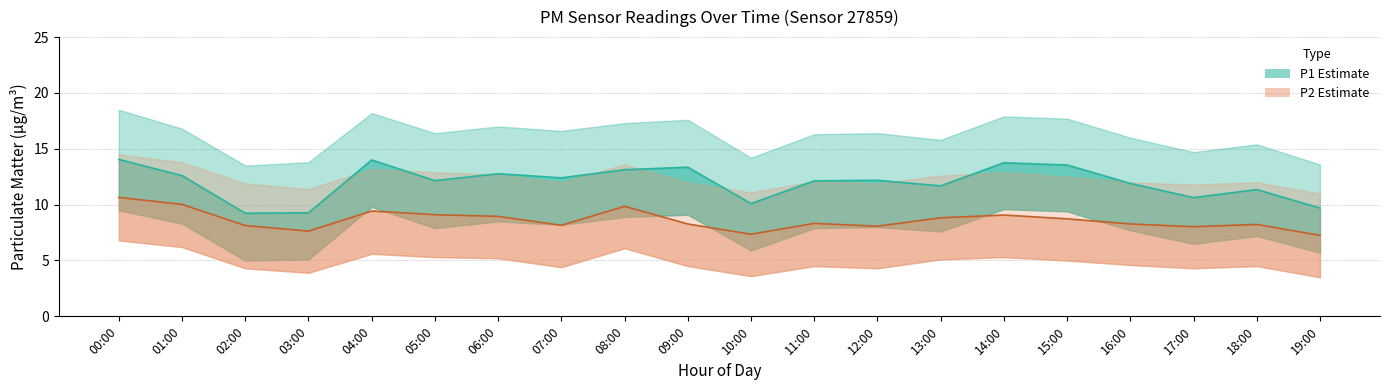

What position from the right is 06:00?

14